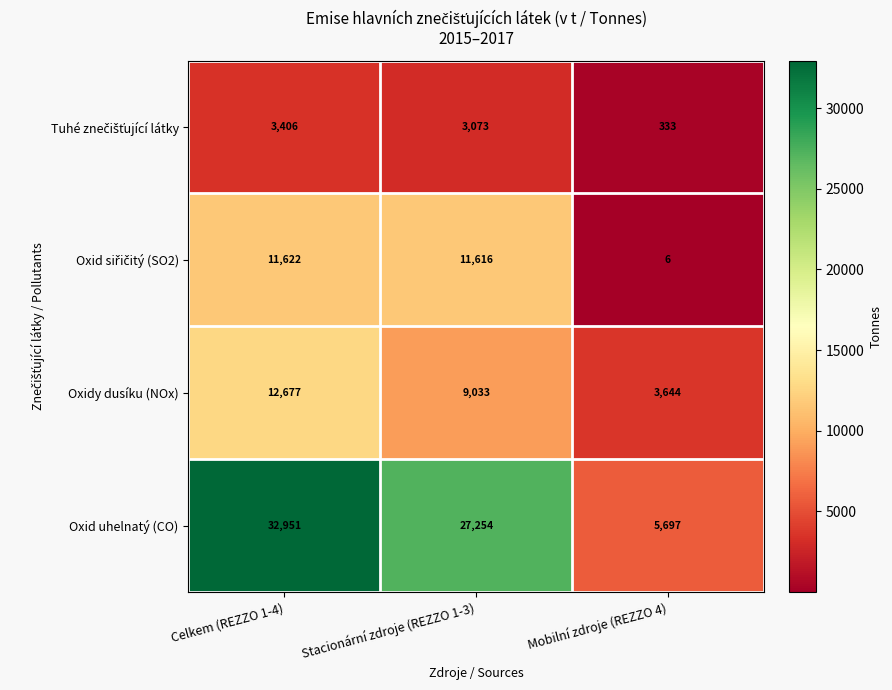

The value of Oxidy dusíku (NOx) at Stacionární zdroje (REZZO 1-3) is 9033. True or false?

True